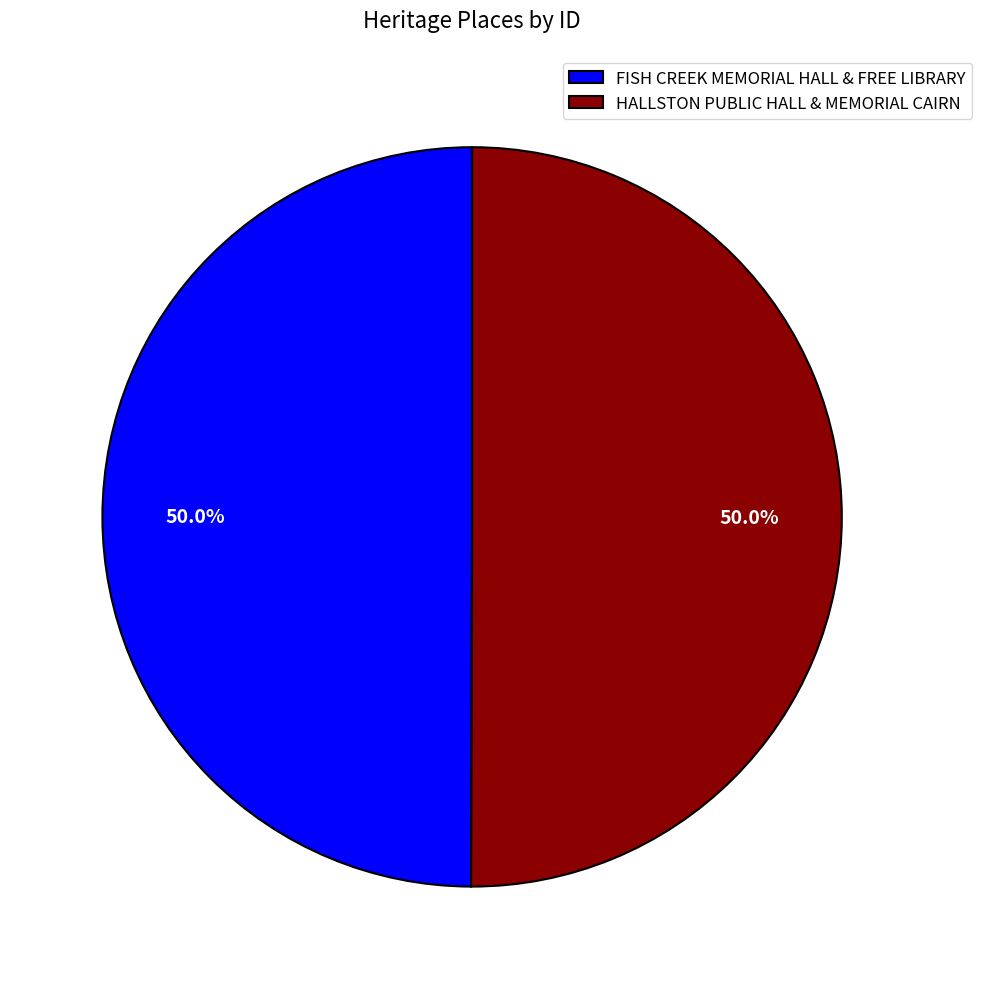

What percentage is the FISH CREEK MEMORIAL HALL & FREE LIBRARY slice, to the nearest percent?

50%